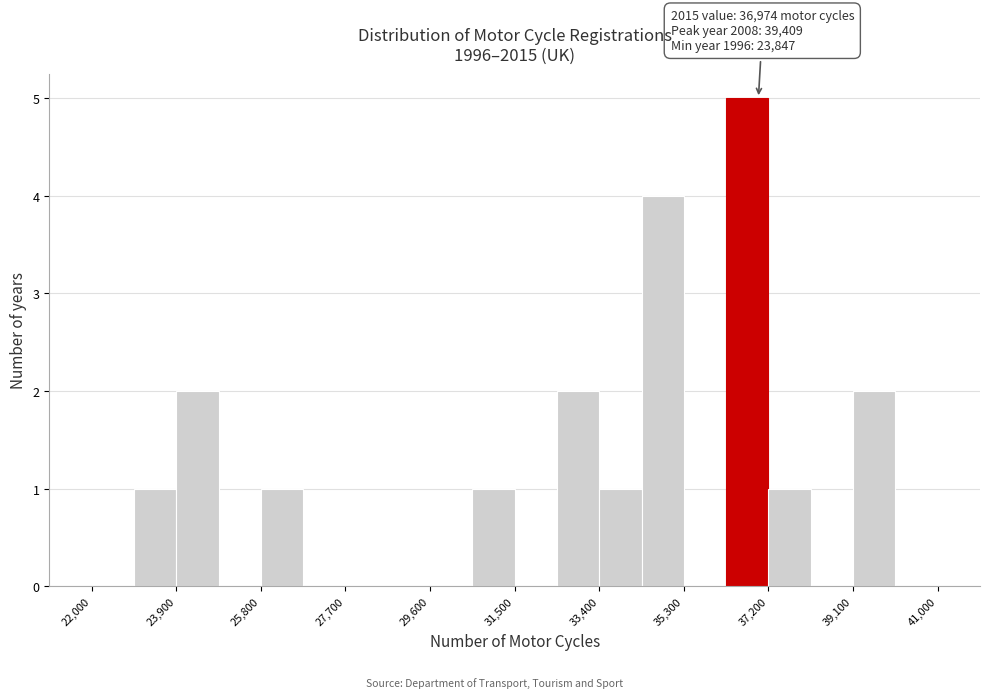

Over which range of the x-axis is the bar tallest?

36250 to 37200